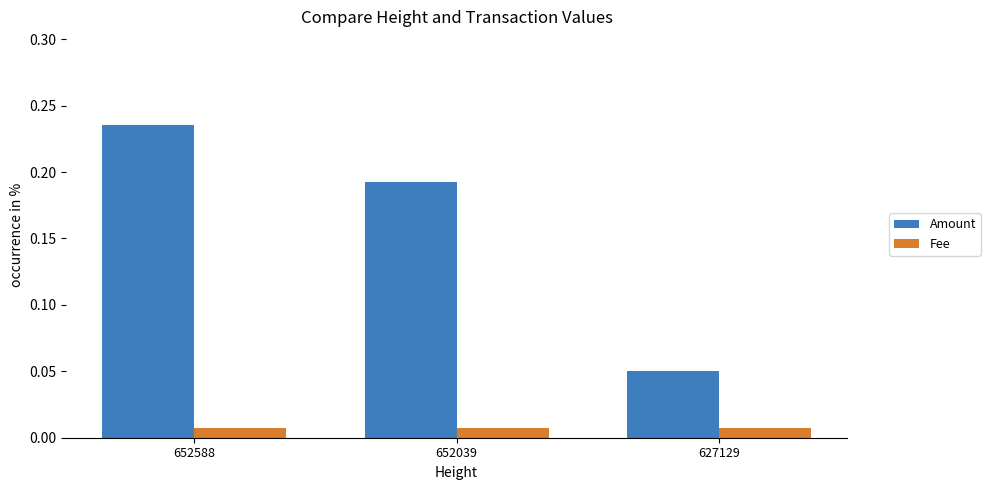

At which label does Amount reach its minimum?

627129